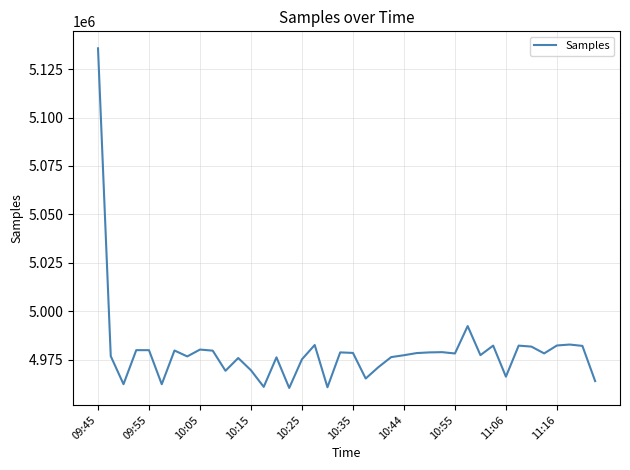

What is the difference between the maximum and minimum values?

175327